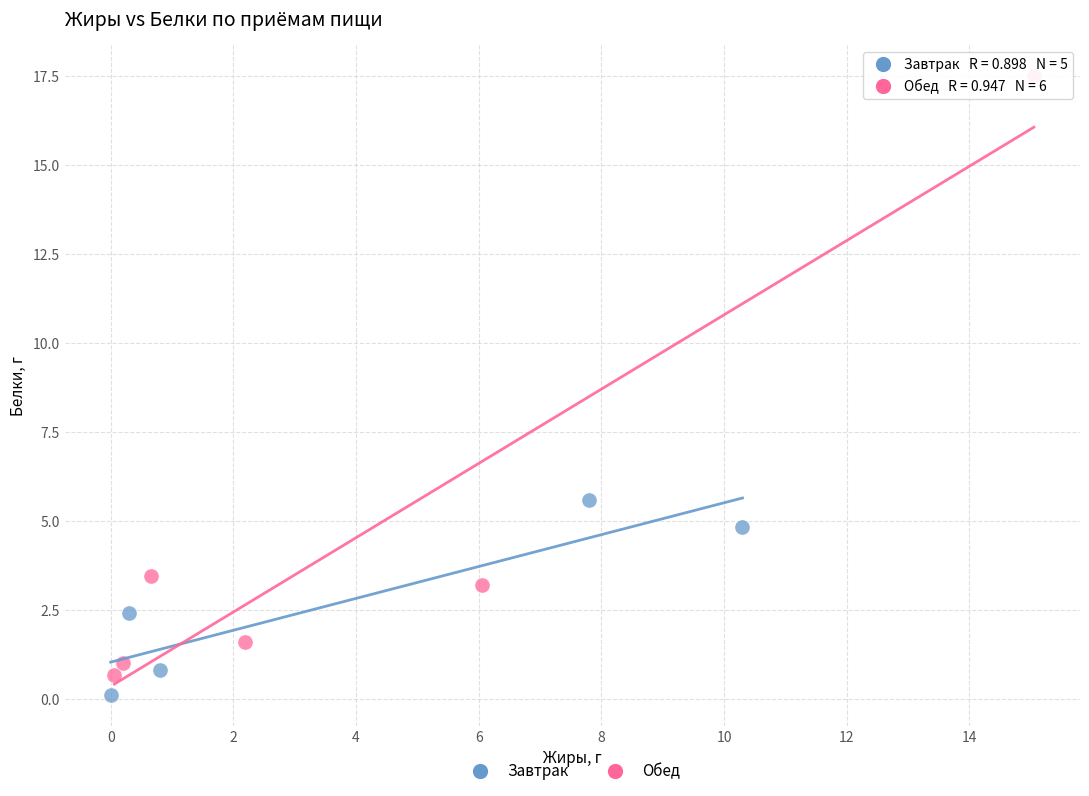

Which series contains the lowest Y value?

Завтрак